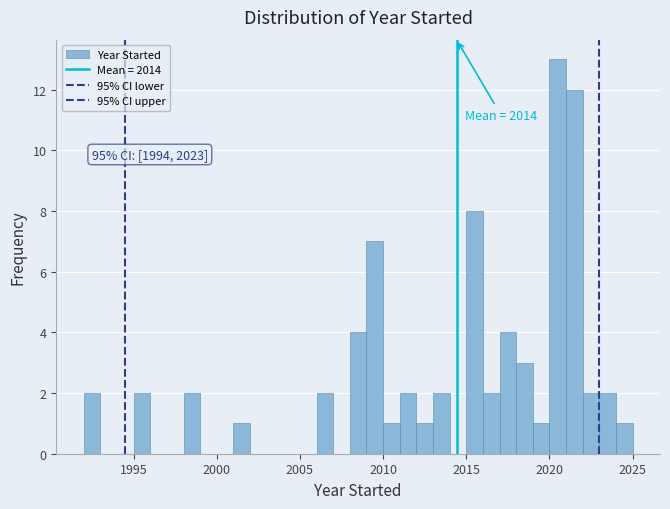

Around what value on the x-axis is the tallest bar? Give the approximate position of its centre, as read against the axis.

2020.5